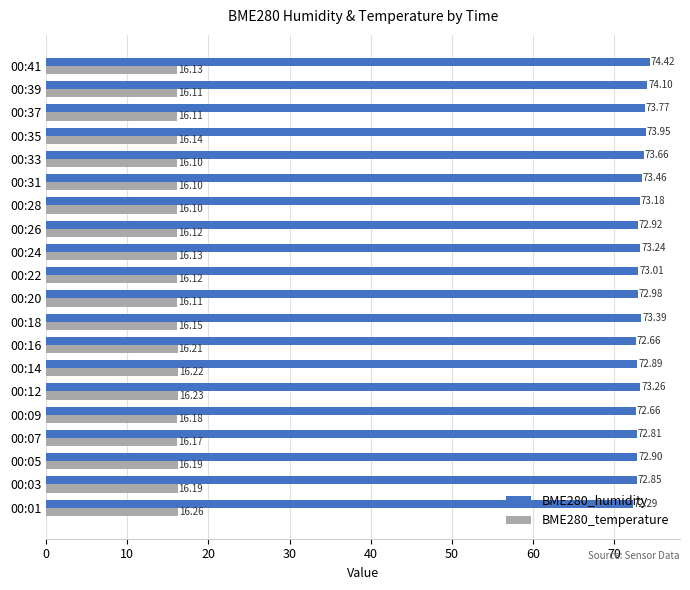

How many values in the BME280_humidity series exceed 73?

11